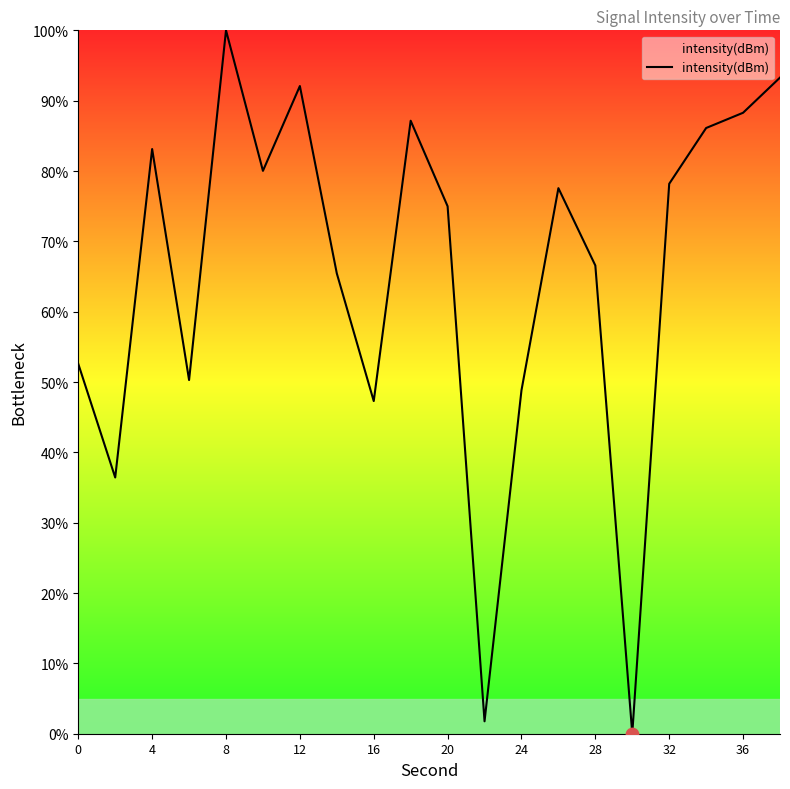

What is the difference between the maximum and minimum values?

100.0